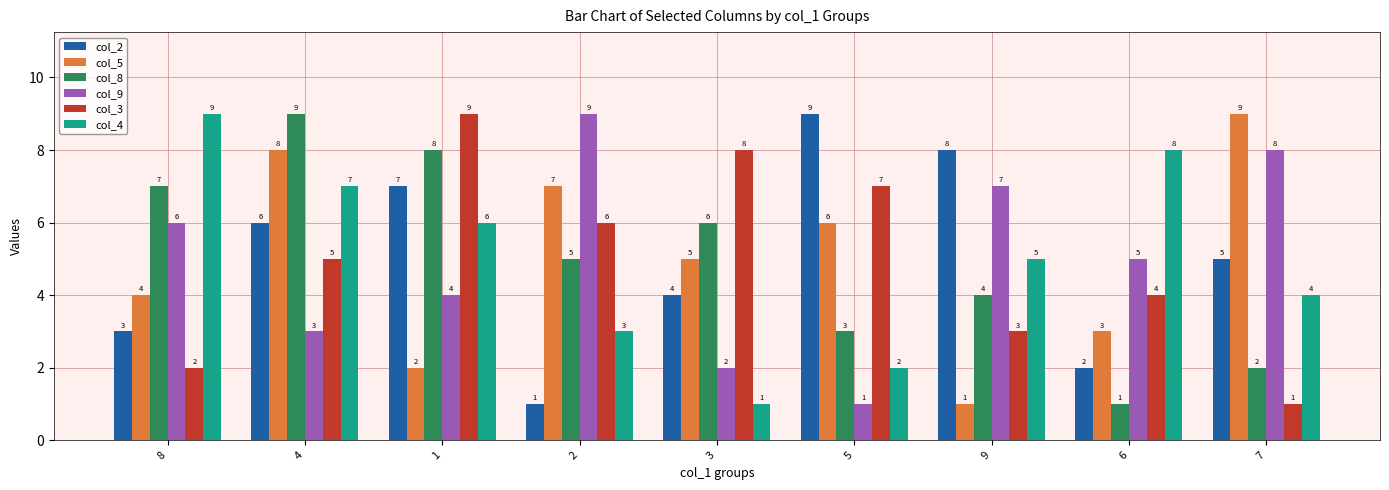

How many bars are there in total?

54